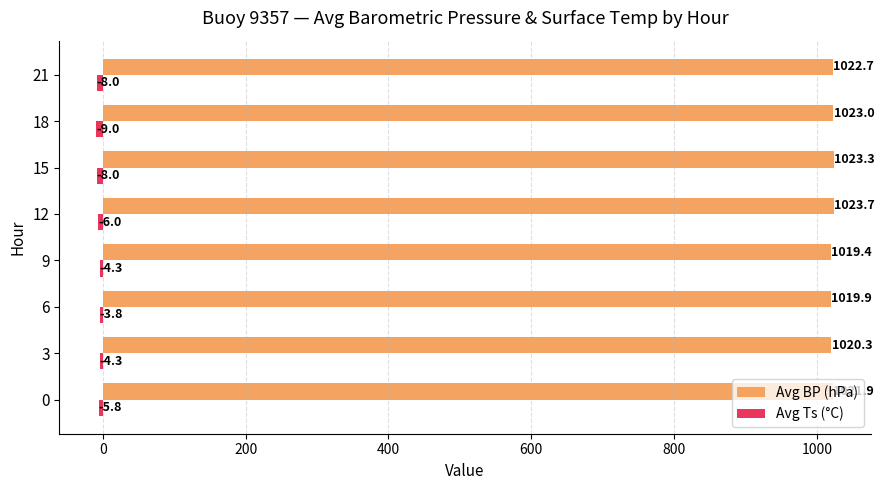

What is the spread (max minus min) of values at 21?

1030.7